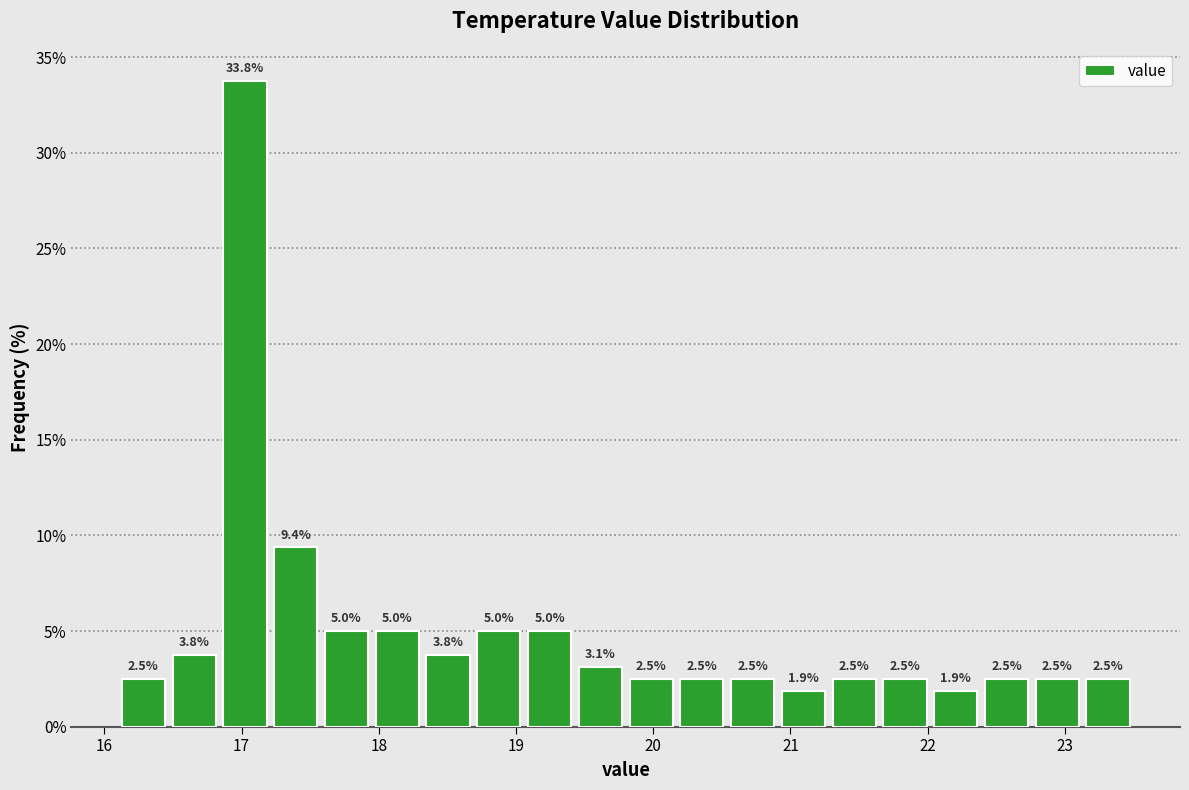

Read against the x-axis, roughly where is the centre of the tallest bar?

17.0